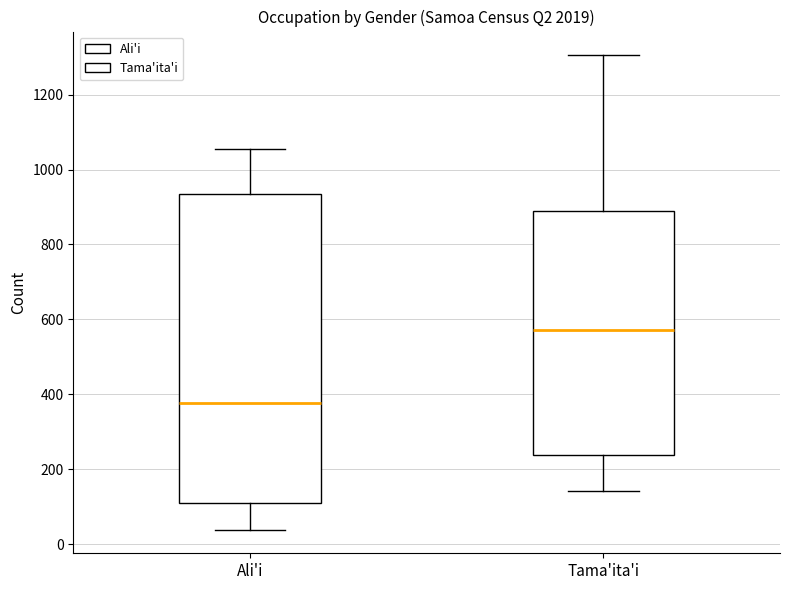

Where does the lower whisker of the box for Tama'ita'i end on the y-axis? The values are not printed on the chart, so give them approximately, as read against the axis.

140